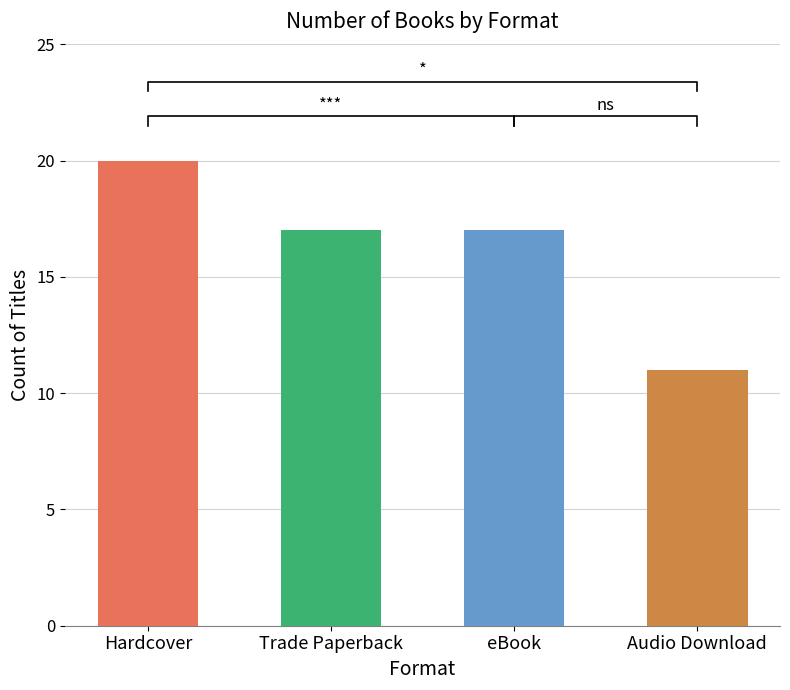

Reading left to right, what are all the values shown in this chart?

20	17	17	11